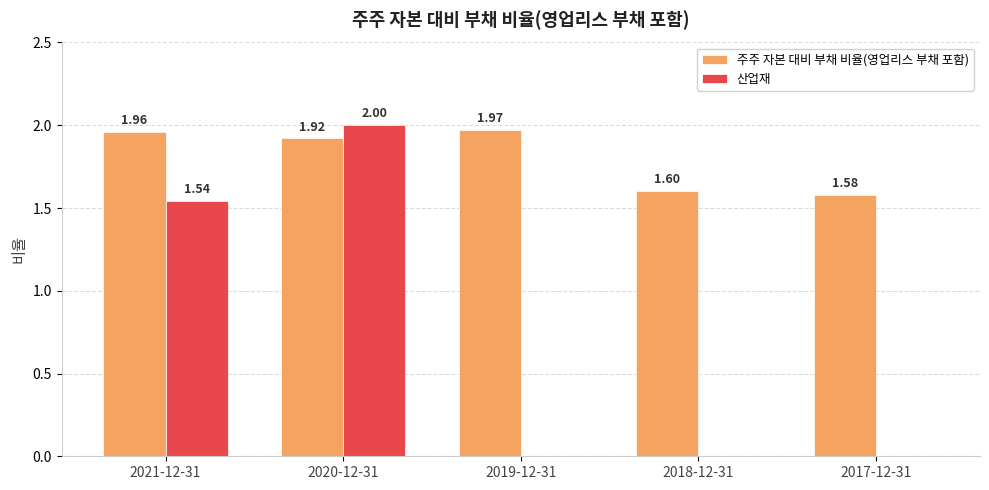

Between 2020-12-31 and 2017-12-31, which series saw the biggest shift?

산업재